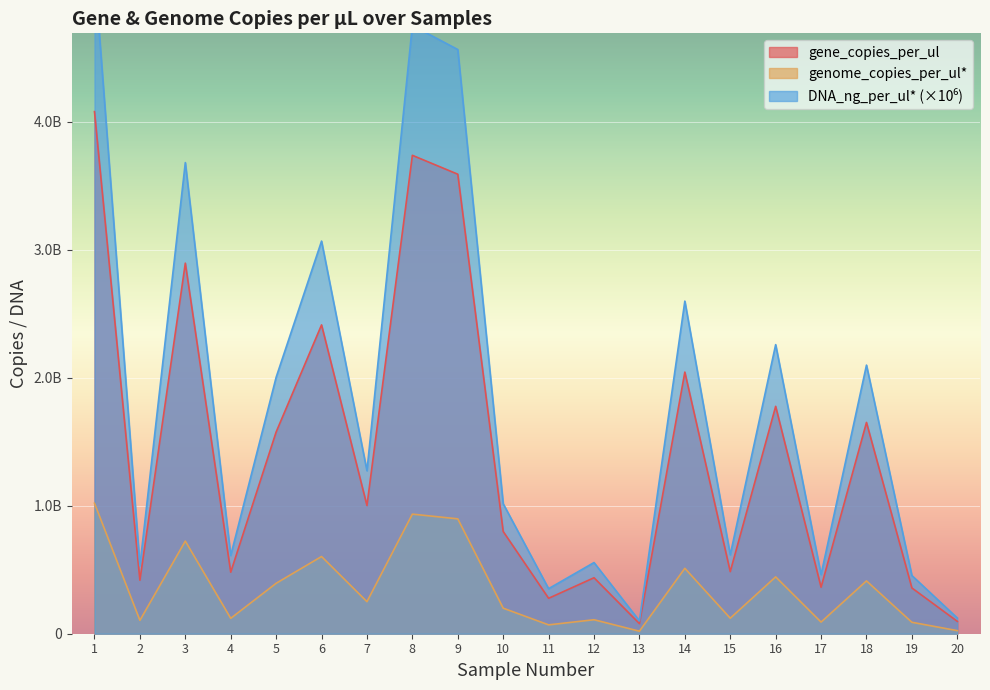

What is the greatest value displayed?

5187350000